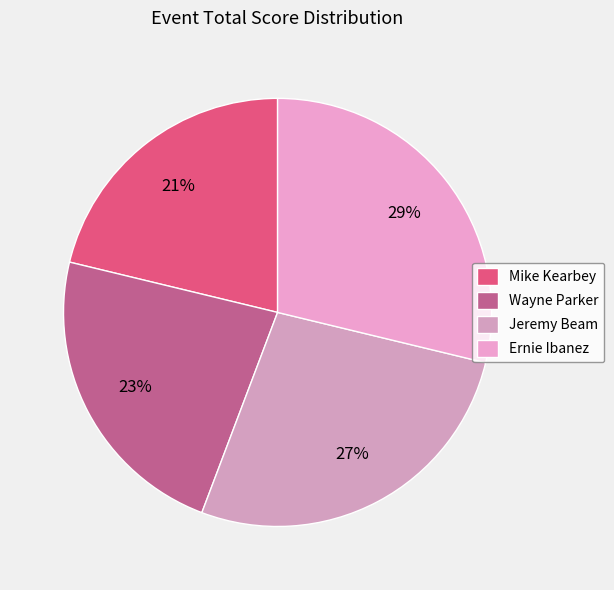

Does Mike Kearbey account for over 50% of the chart?

No